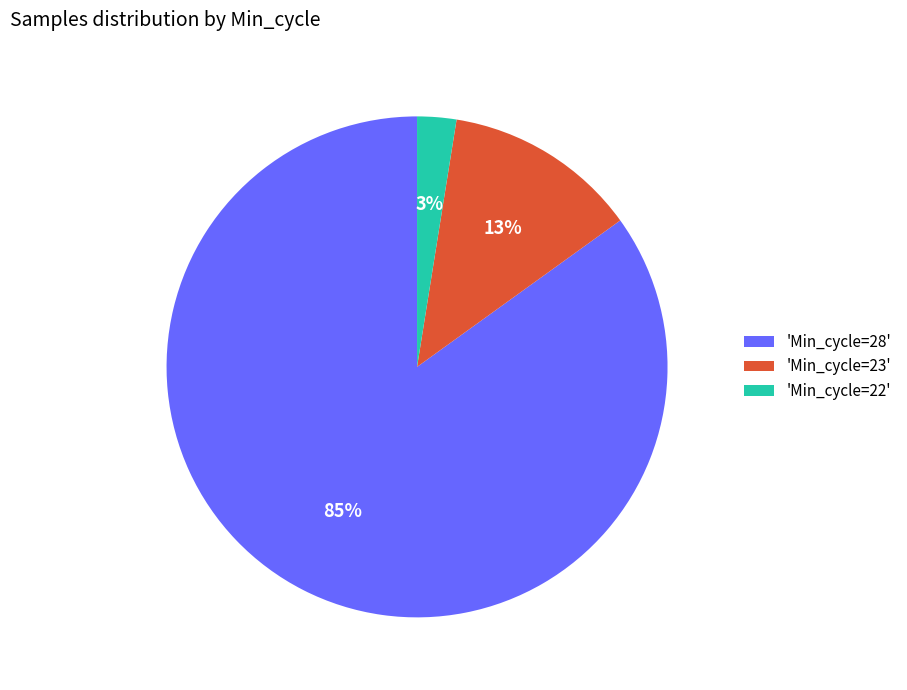

Between 'Min_cycle=22' and 'Min_cycle=28', which is larger?

'Min_cycle=28'